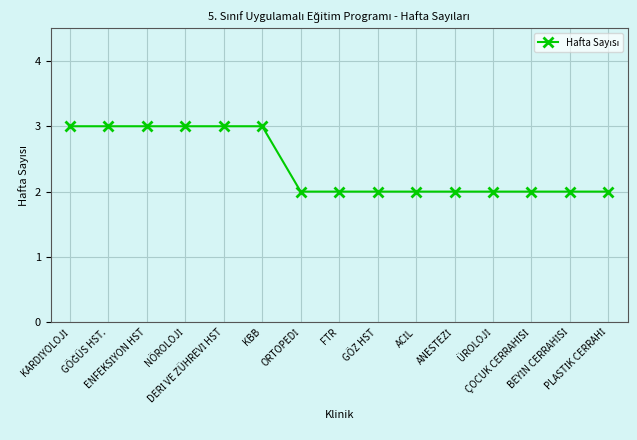

What is the value of the 9th point from the left?

2